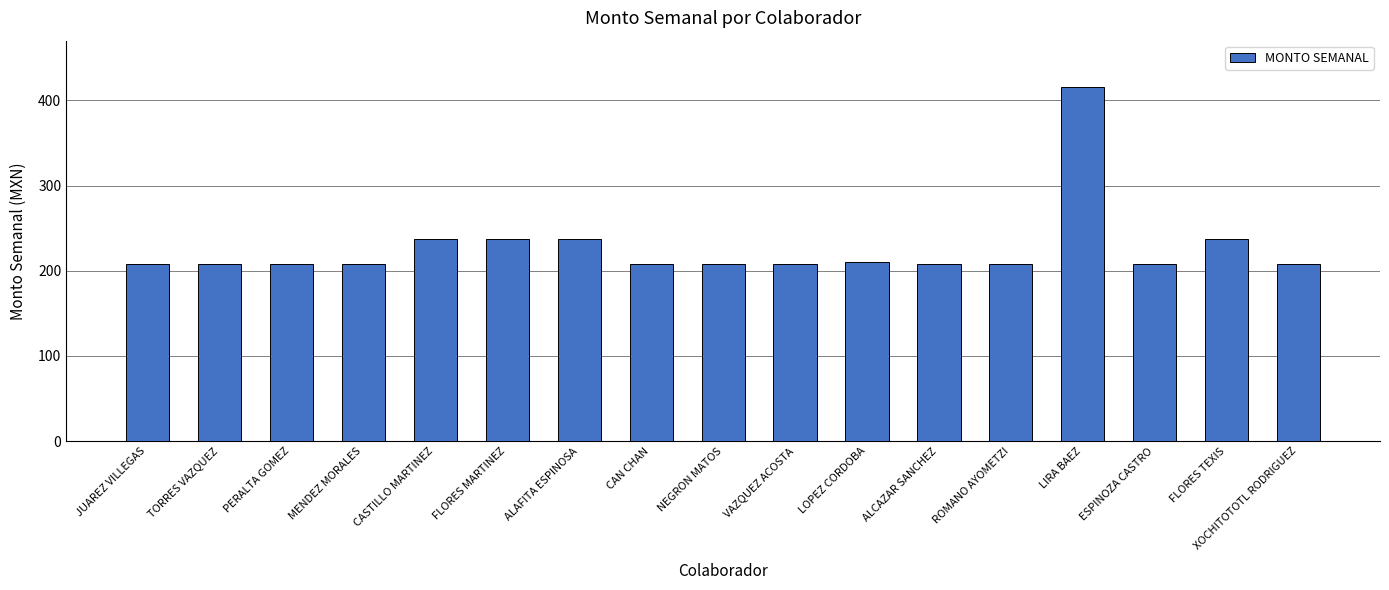

What is the difference between the maximum and minimum values?

207.7